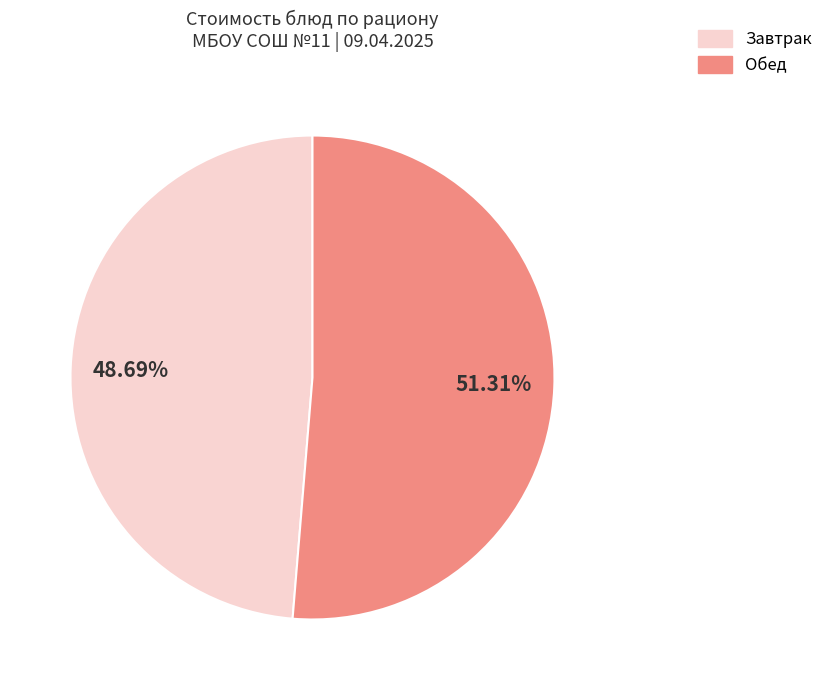

Does Обед account for over 50% of the chart?

Yes